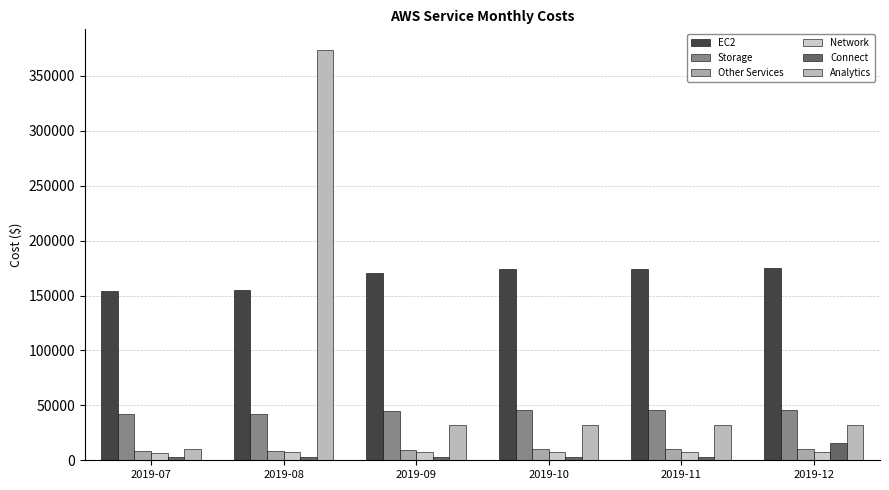

How many data points does each series have?

6